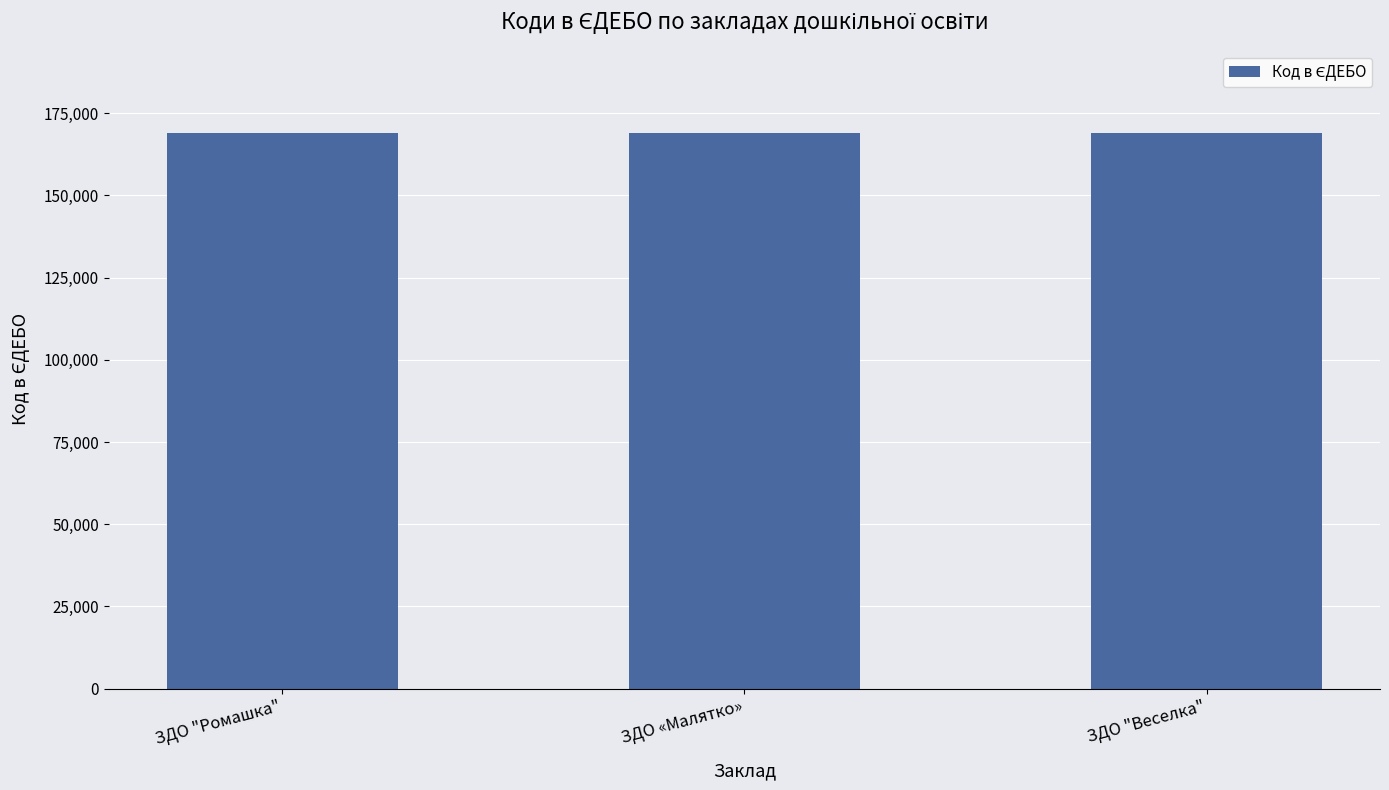

True or false: the data shows 220261 at ЗДО «Малятко».

False